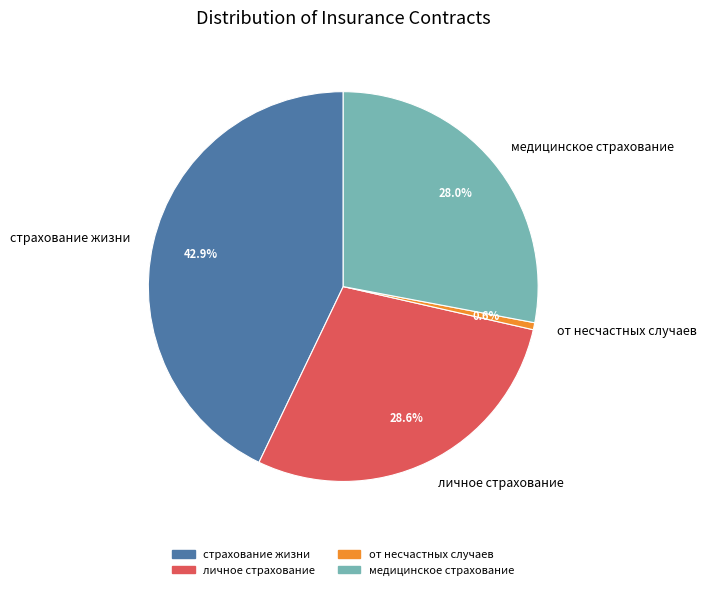

To the nearest percent, what is the combined percentage of страхование жизни and от несчастных случаев?

43%